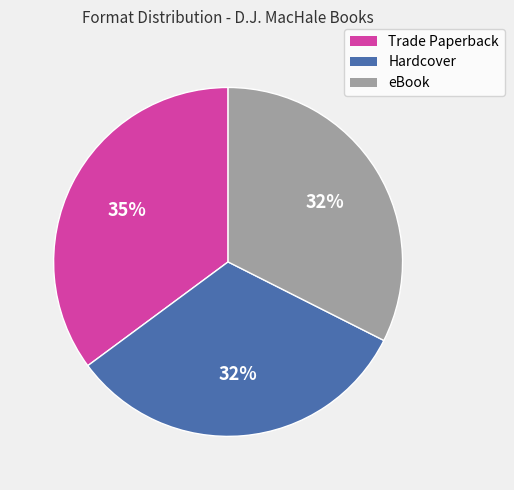

Is Trade Paperback the majority of the pie?

No